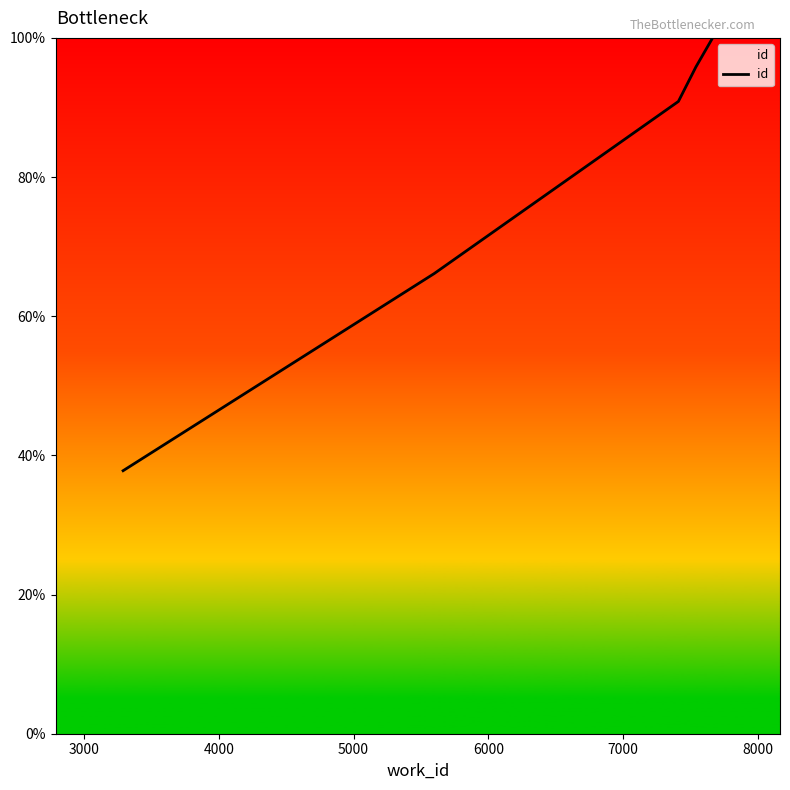

What is the sum of all values?

390.6